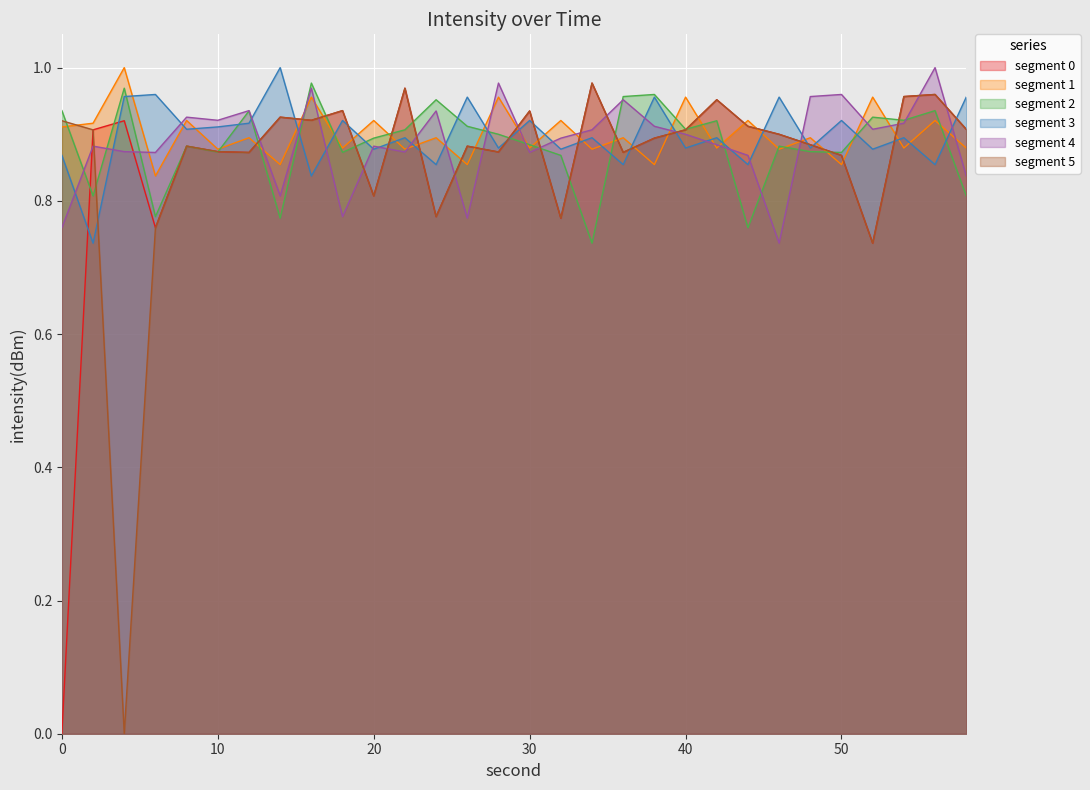

Which series has the largest range (max minus min)?

s0